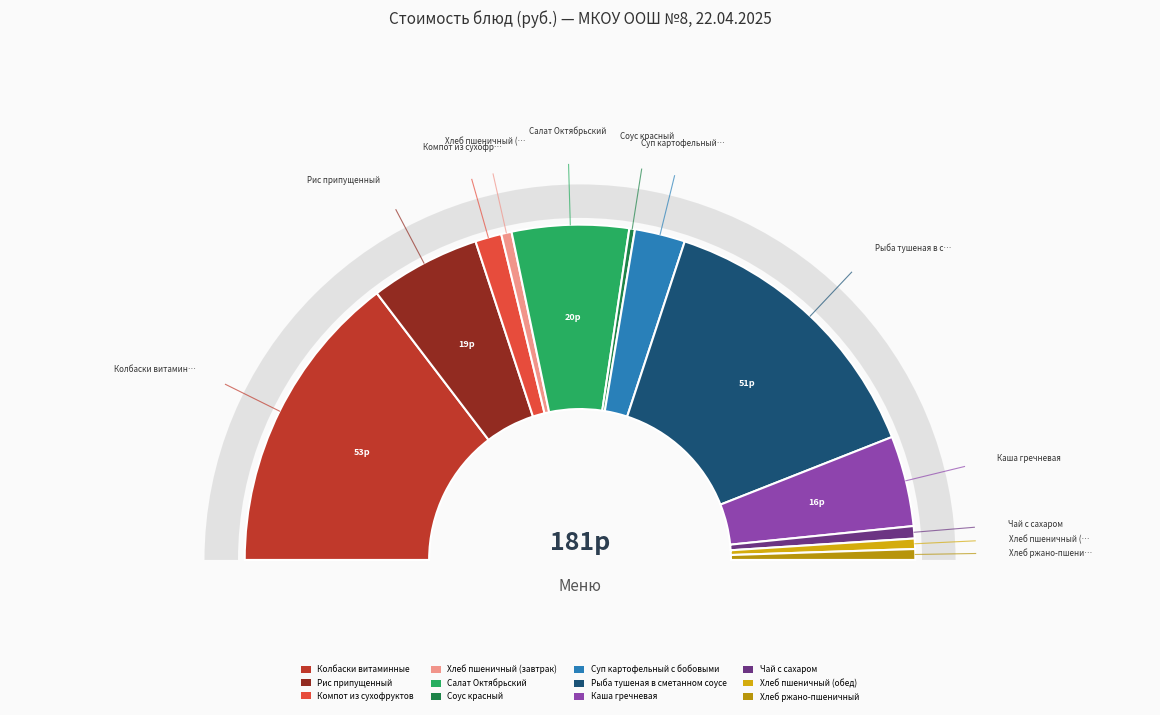

Which has a higher value, Рыба тушеная в сметанном соусе or Хлеб ржано-пшеничный?

Рыба тушеная в сметанном соусе